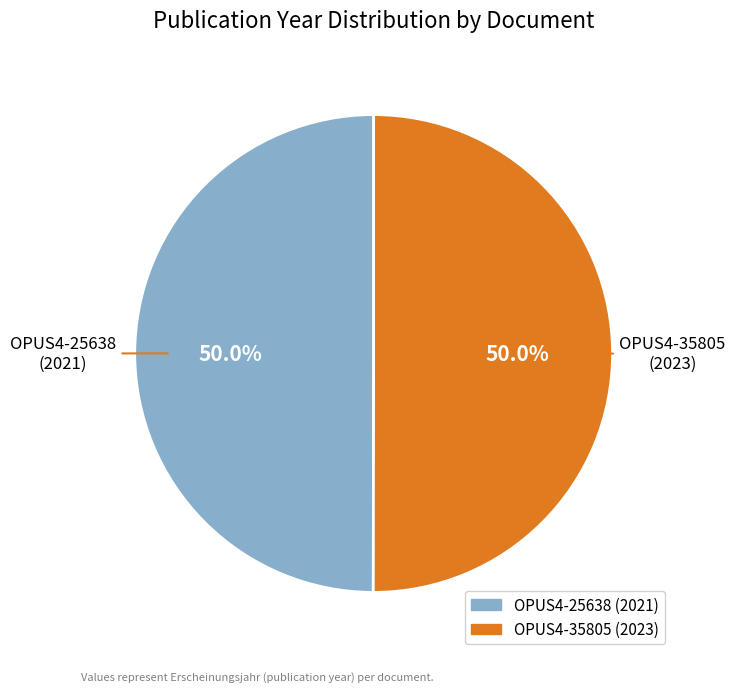

What is the ratio of the value at OPUS4-25638 to the value at OPUS4-35805?

1.0